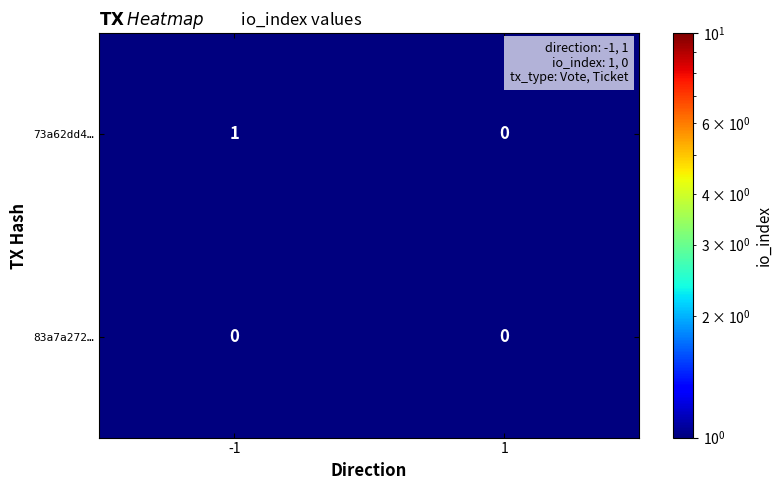

List the series in order of their peak value, lowest first.

83a7a272…, 73a62dd4…